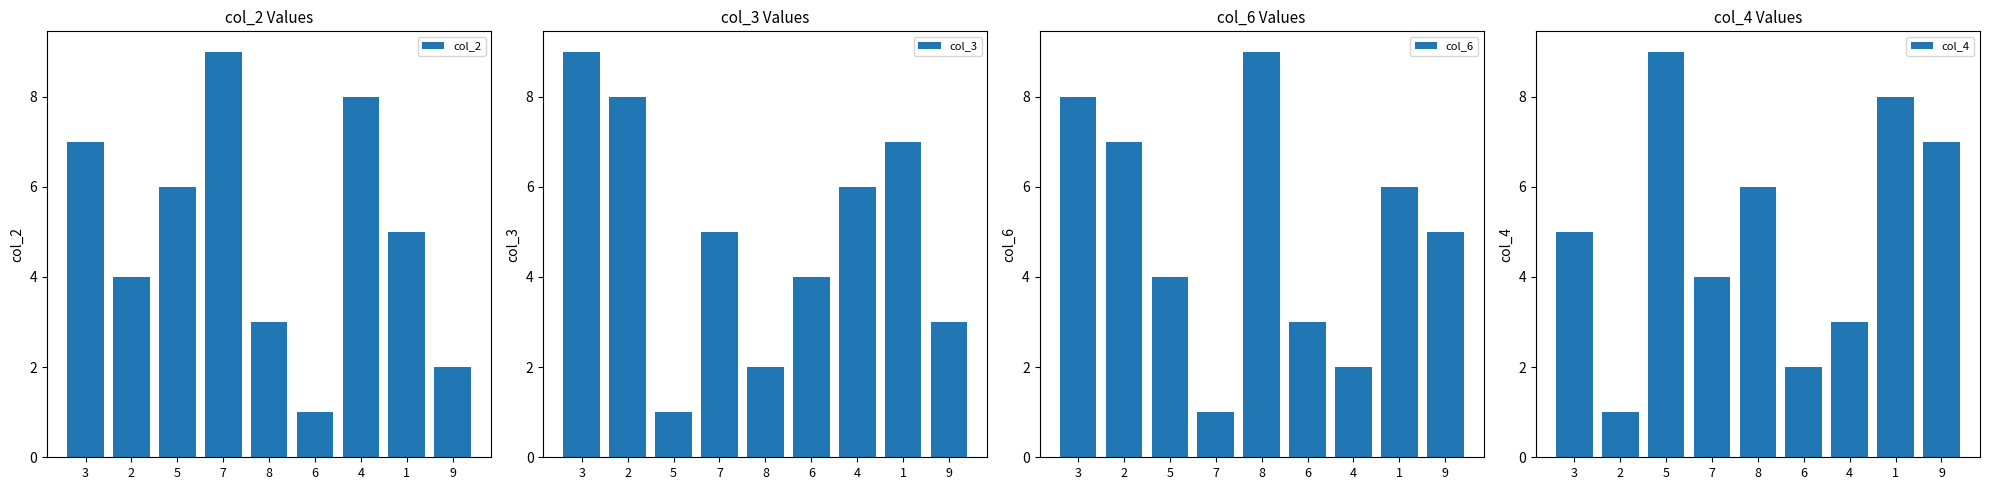

Reading left to right, extract all data points from this chart.

col_2: 7	4	6	9	3	1	8	5	2
col_3: 9	8	1	5	2	4	6	7	3
col_6: 8	7	4	1	9	3	2	6	5
col_4: 5	1	9	4	6	2	3	8	7